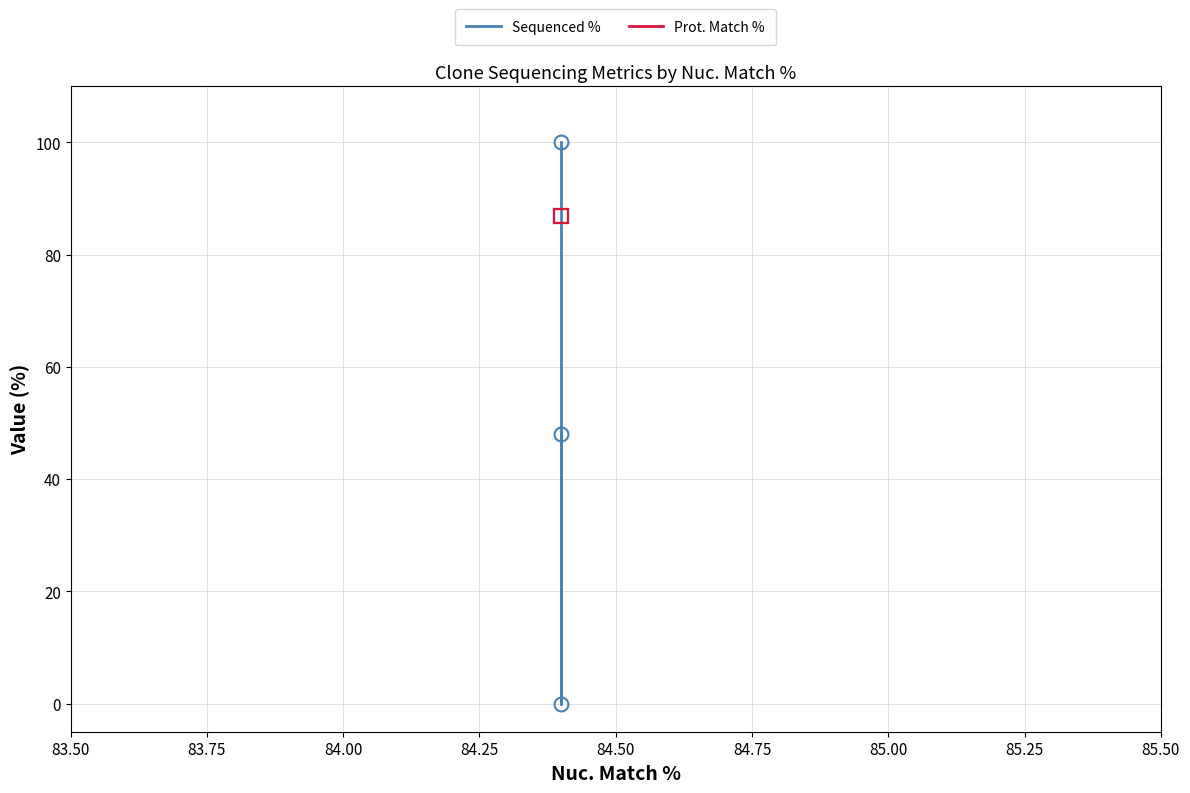

What is the value of the Sequenced % point at the 1st from the left?

100.0